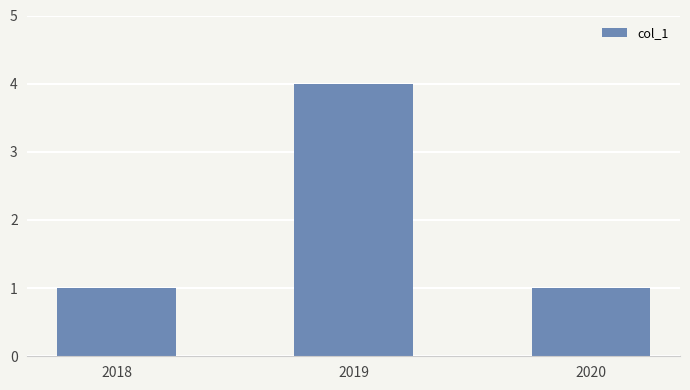

Which category has the highest value across all series?

2019